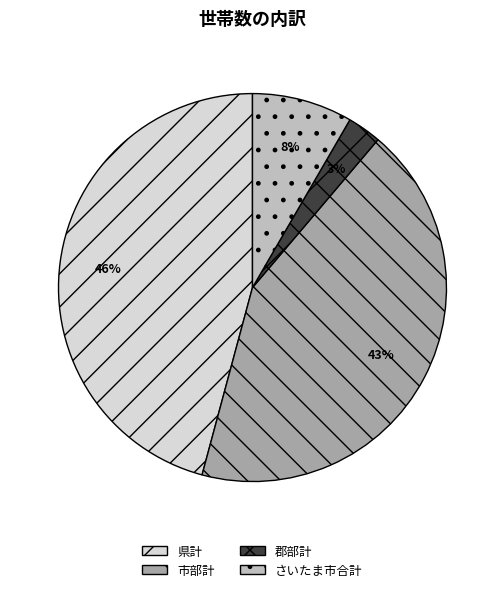

What is the smallest slice in the pie chart?

郡部計